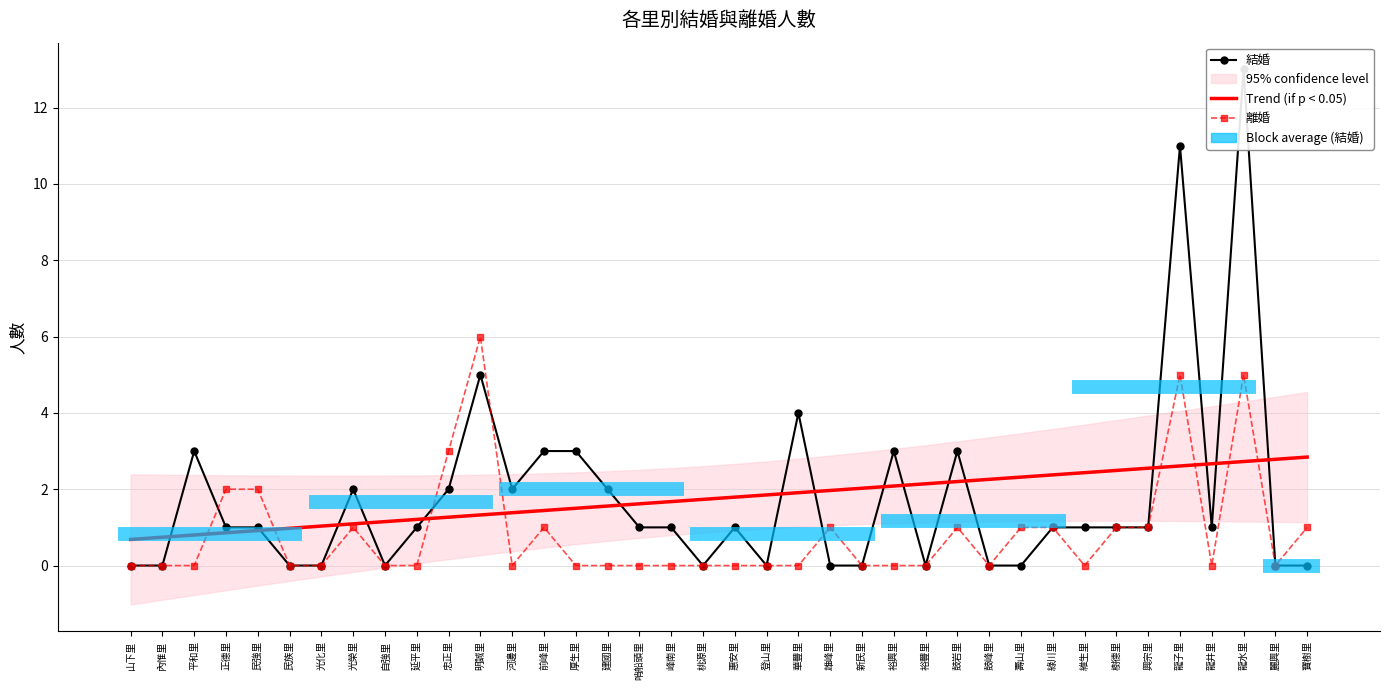

True or false: 離婚 has more than 2 interior local peaks.

True